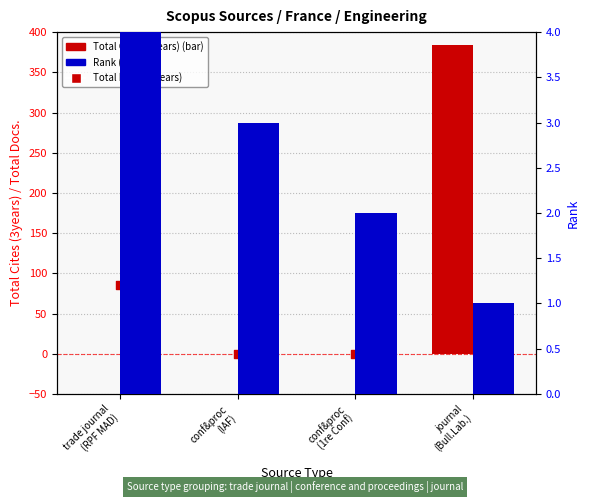

Which series has the largest total across all categories?

Total Cites (3years)